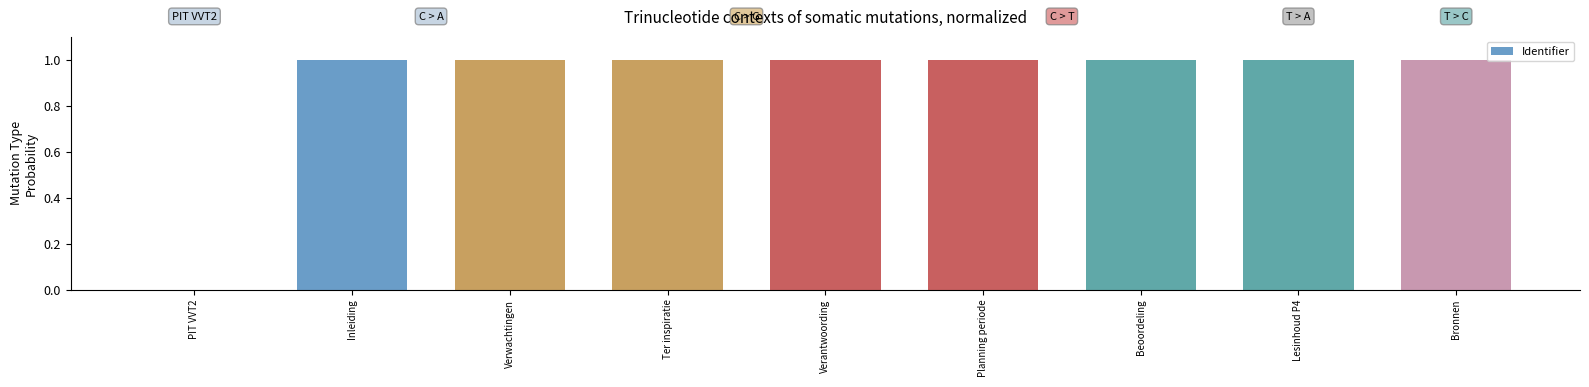

What is the maximum value shown in the chart?

1.0